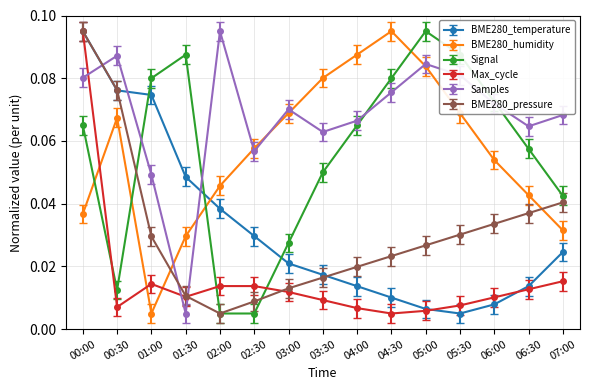

True or false: BME280_temperature has more than 2 interior local peaks.

False